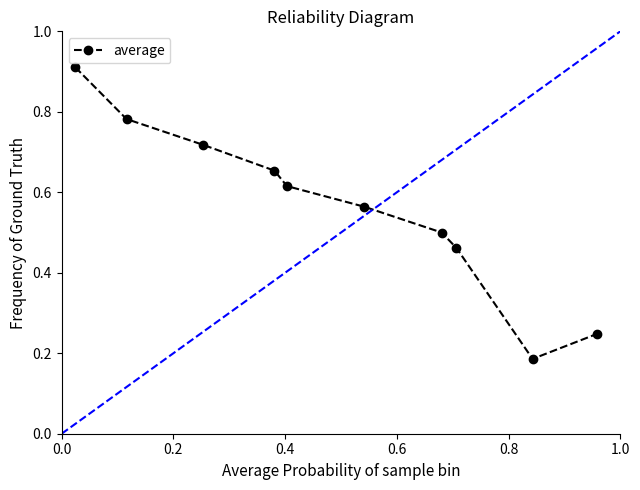

What is the sum of all values?

5.6